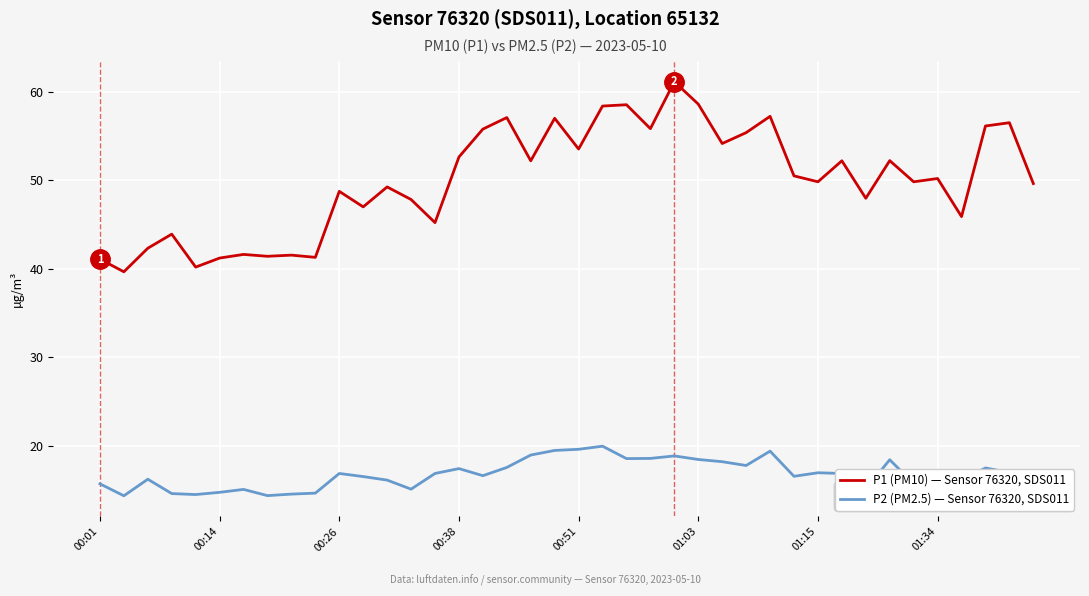

Which series has the largest range (max minus min)?

P1 (PM10) — Sensor 76320, SDS011